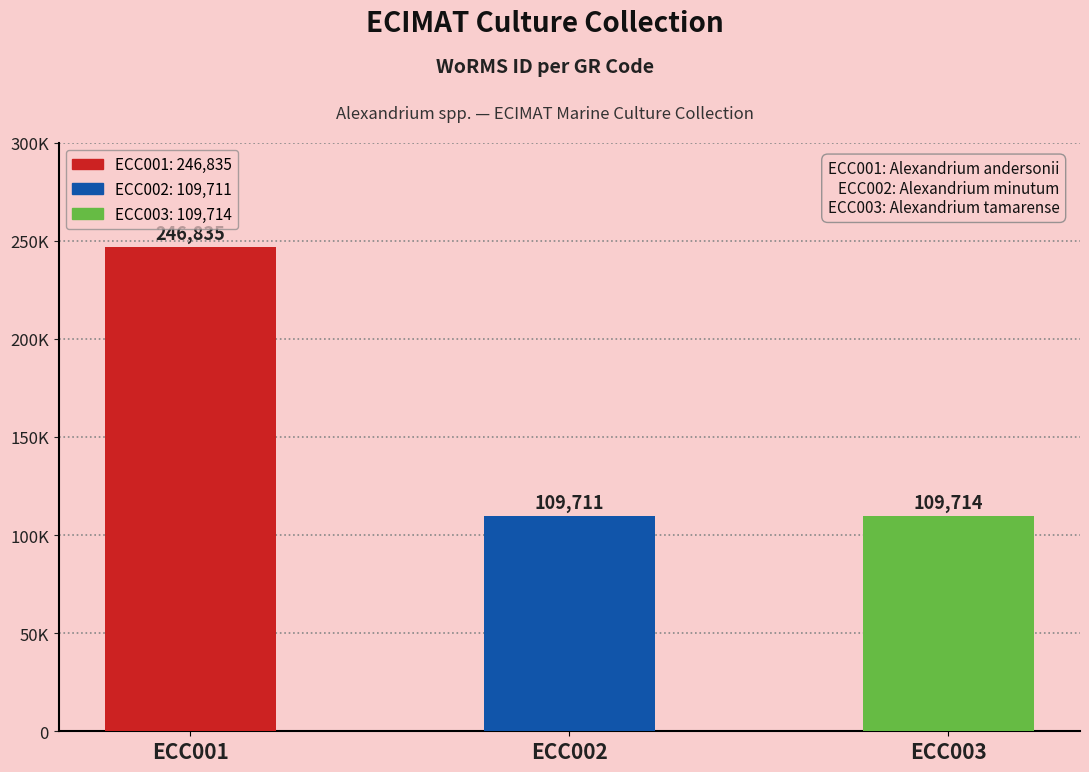

The chart shows a value of 149717 at ECC002. True or false?

False